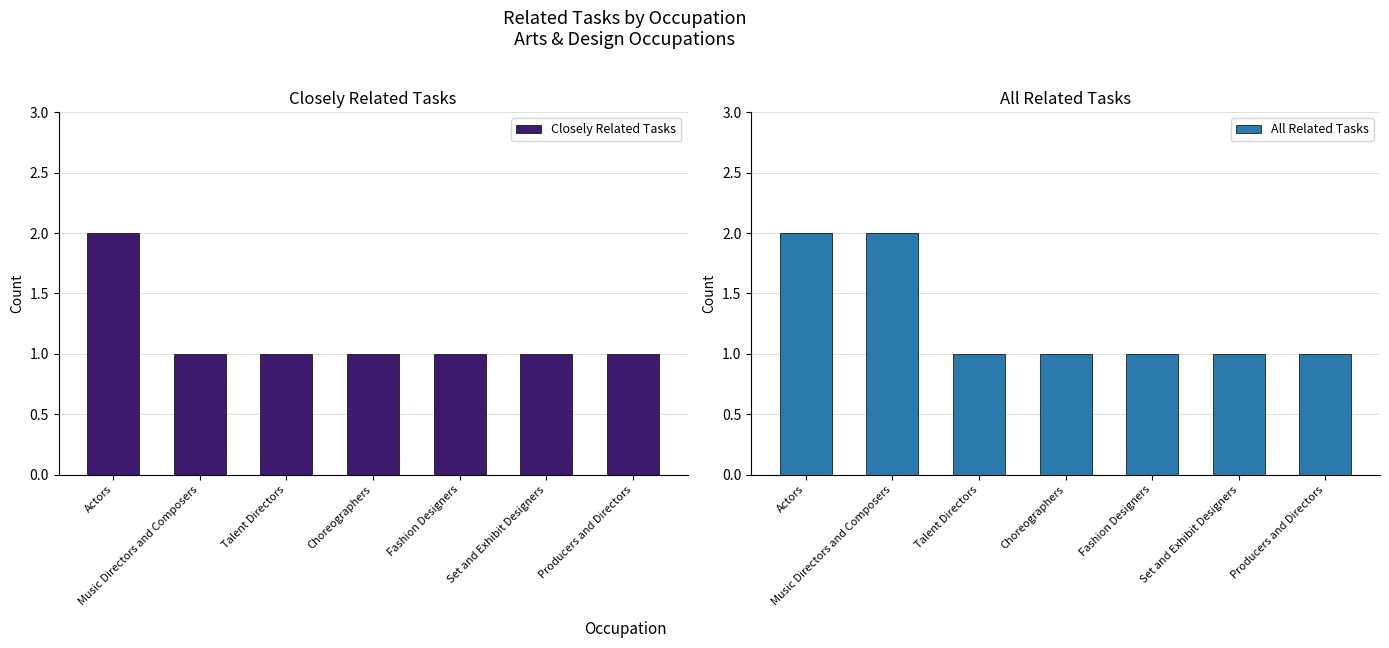

At which category does the chart reach its minimum across all series?

Music Directors and Composers